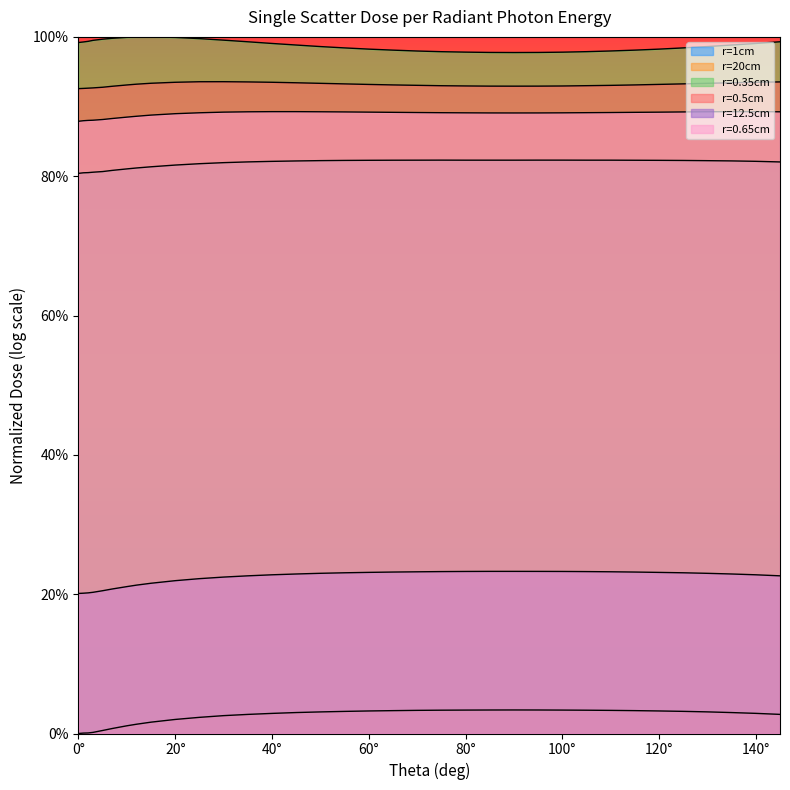

Is it true that r=20cm equals 0.2 at 80°?

True